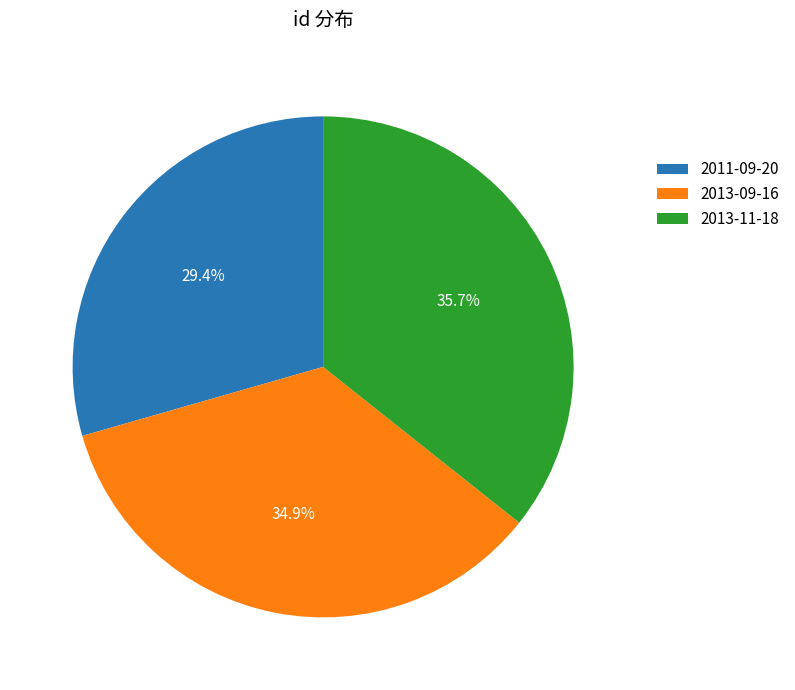

Count the number of slices in the pie.

3